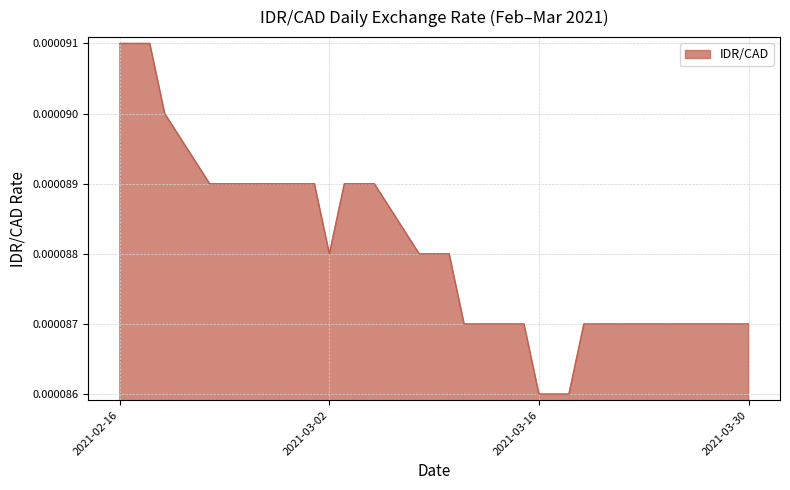

What is the label of the 9th point from the left?

2021-02-26